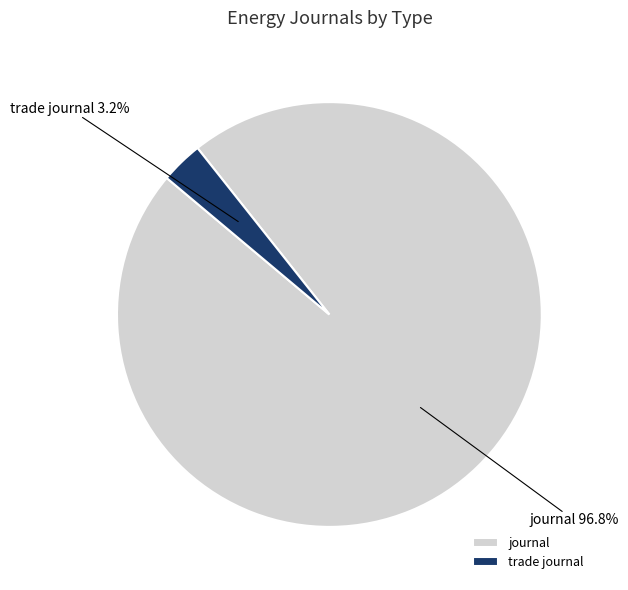

Is there any slice that represents more than half of the pie?

Yes